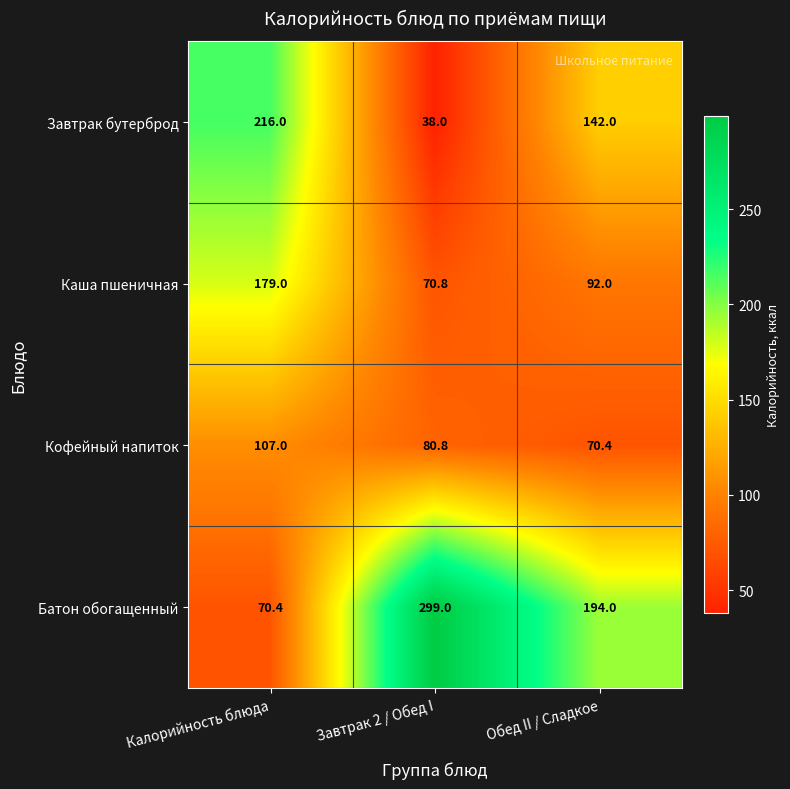

Rank the series at Обед II / Сладкое from highest to lowest value.

Батон обогащенный, Завтрак бутерброд, Каша пшеничная, Кофейный напиток